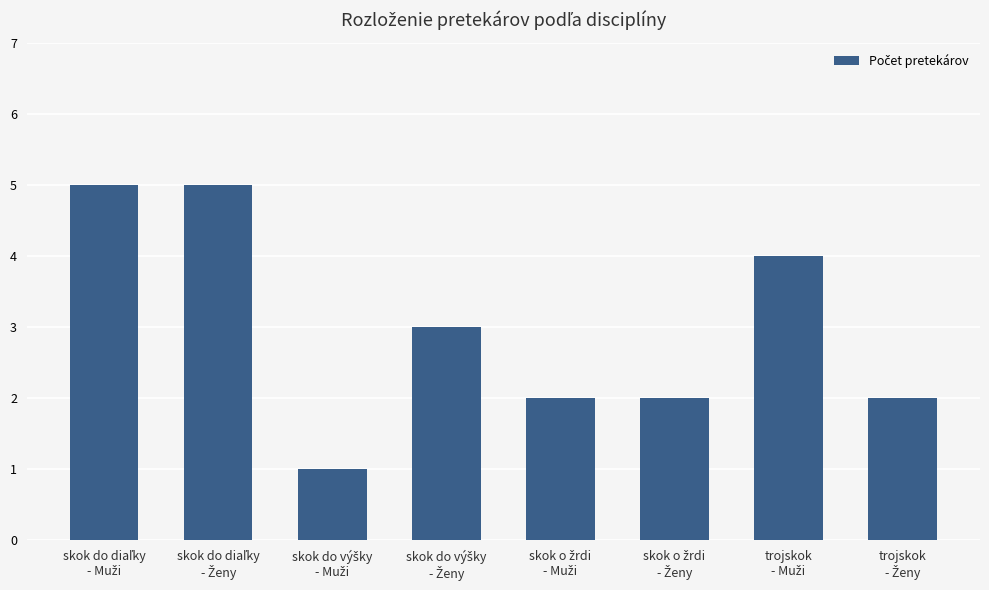

Does the chart contain any negative values?

No